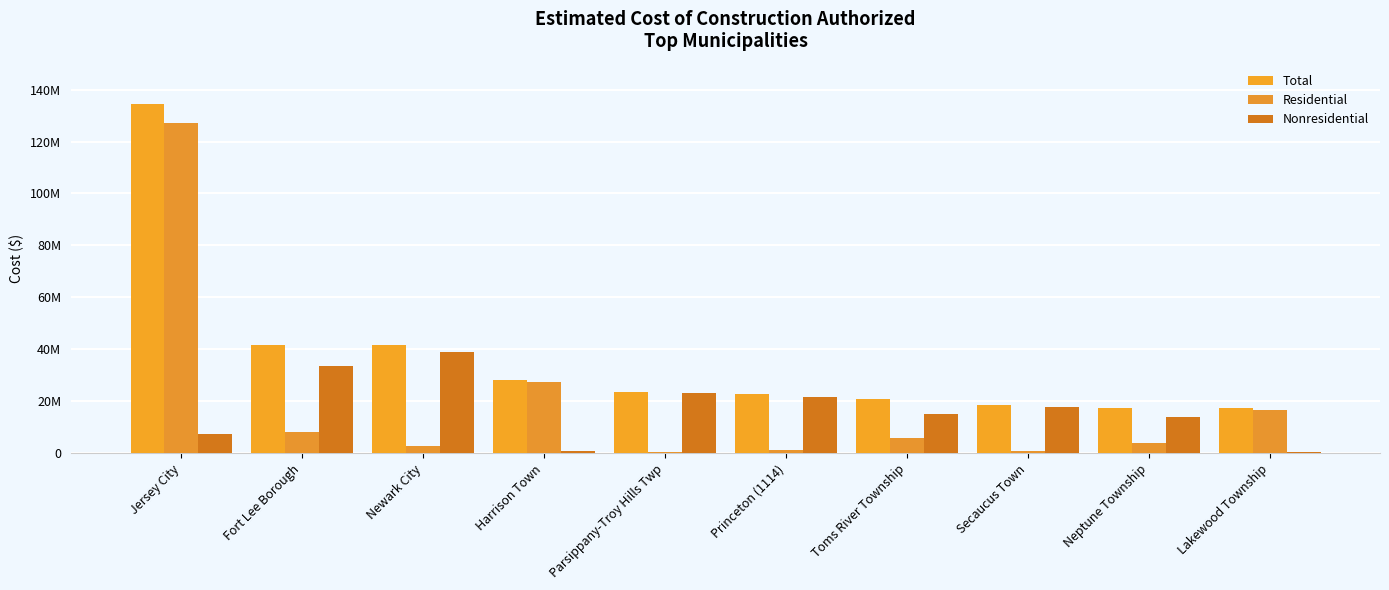

Reading left to right, list all the values displayed in this chart.

Total: 134527358	41794232	41661006	28307068	23445237	22904844	20744668	18453359	17530037	17316213
Residential: 127191251	8104715	2580151	27540042	370916	1155624	5878194	644855	3760860	16773544
Nonresidential: 7336107	33689517	39080855	767026	23074321	21749220	14866474	17808504	13769177	542669